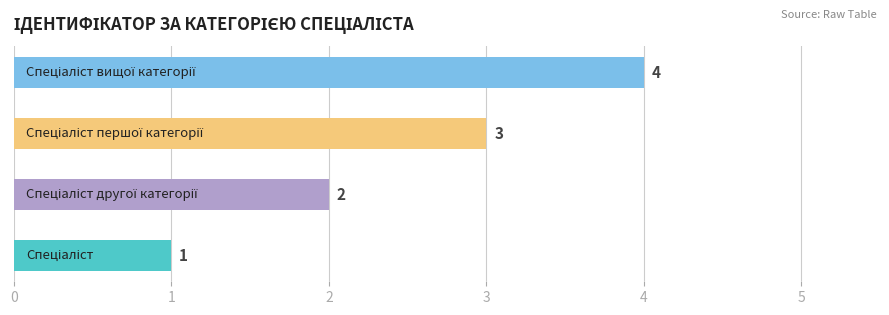

How many values are between 2 and 4?

3